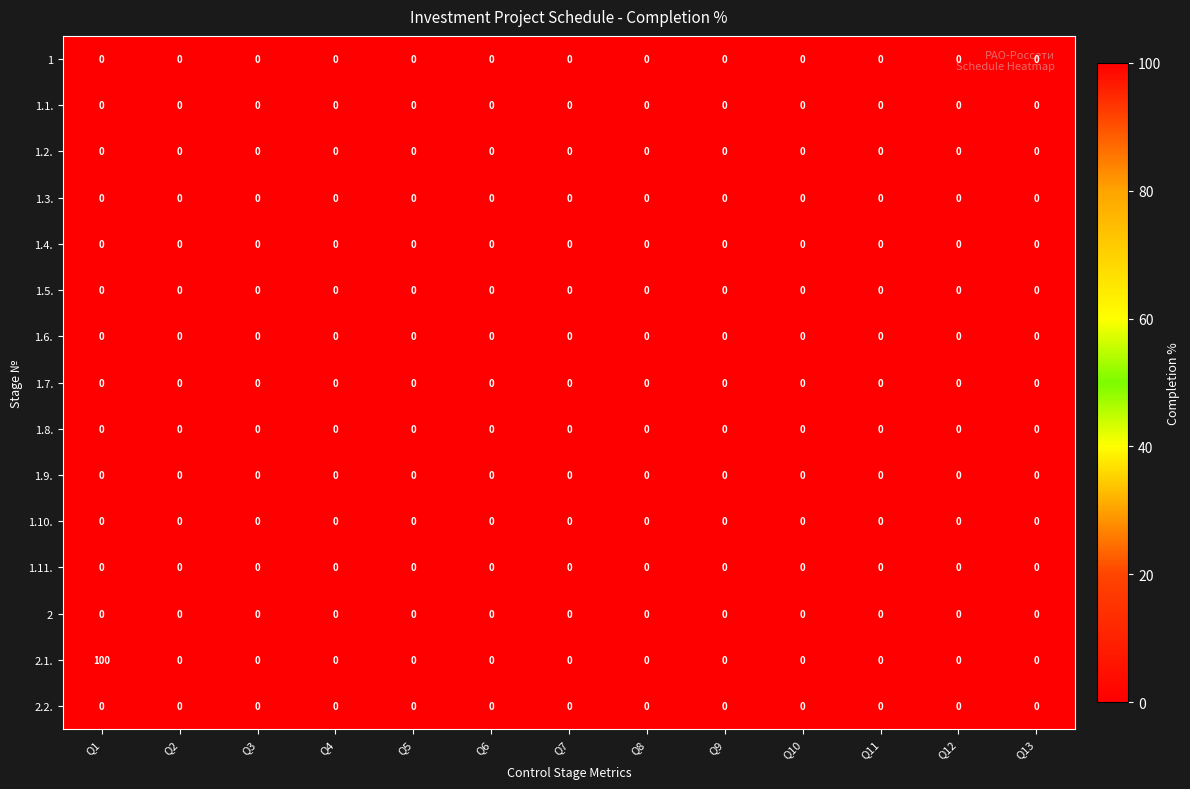

Which series has the widest spread of values?

2.1.